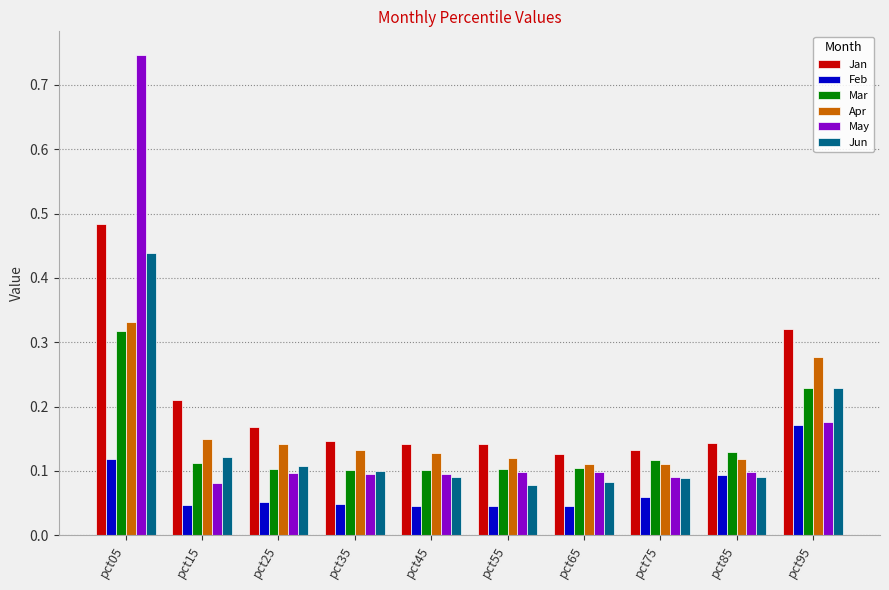

Which series changed the most between pct15 and pct25?

Jan